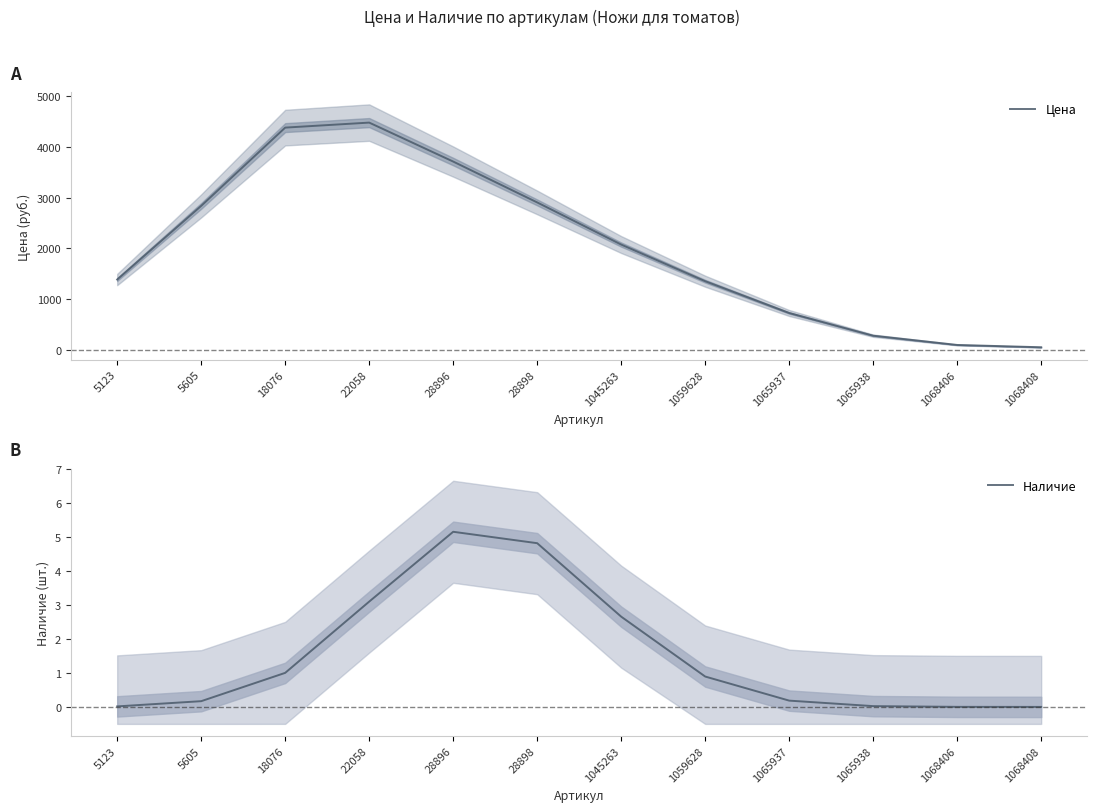

Which category has the lowest value across all series?

1068408